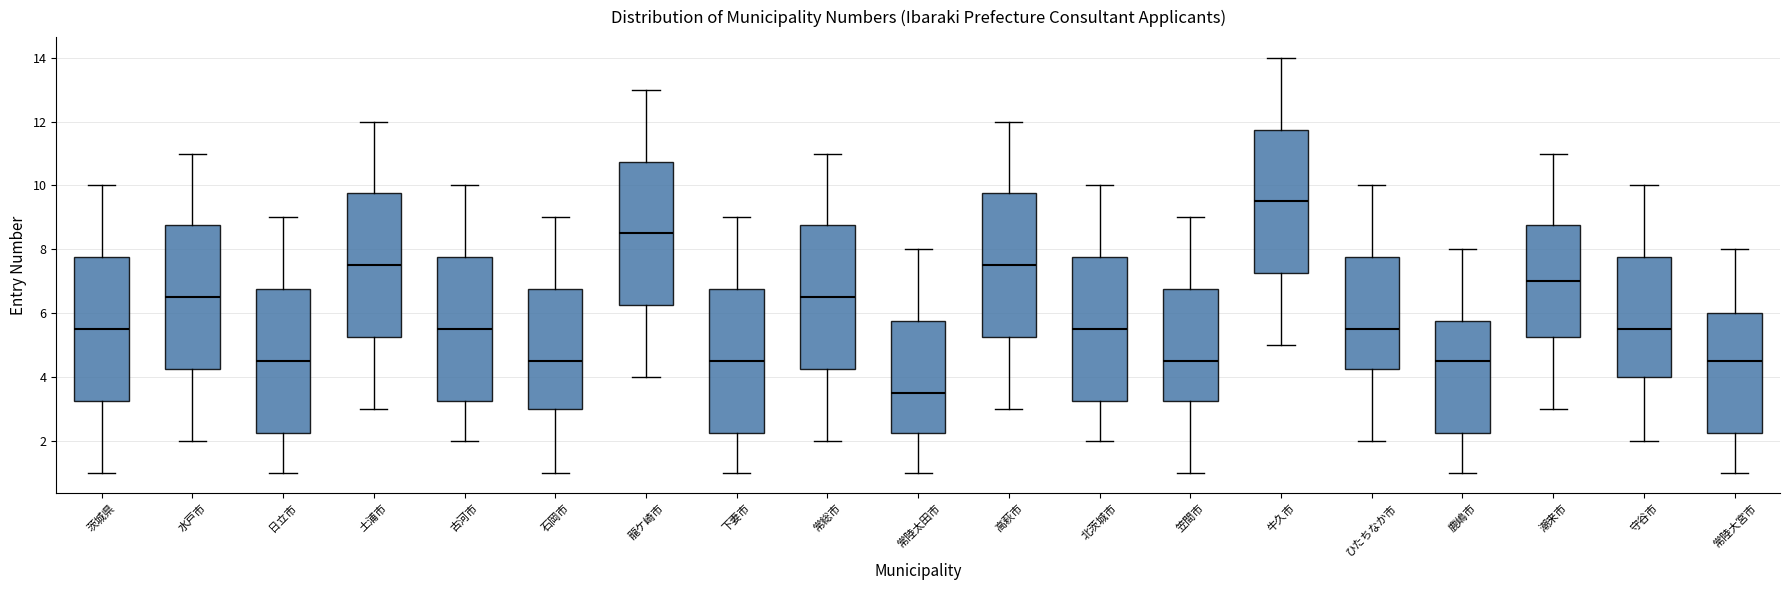

Where does the median line of the box for 常総市 sit on the y-axis? The values are not printed on the chart, so give them approximately, as read against the axis.

6.6